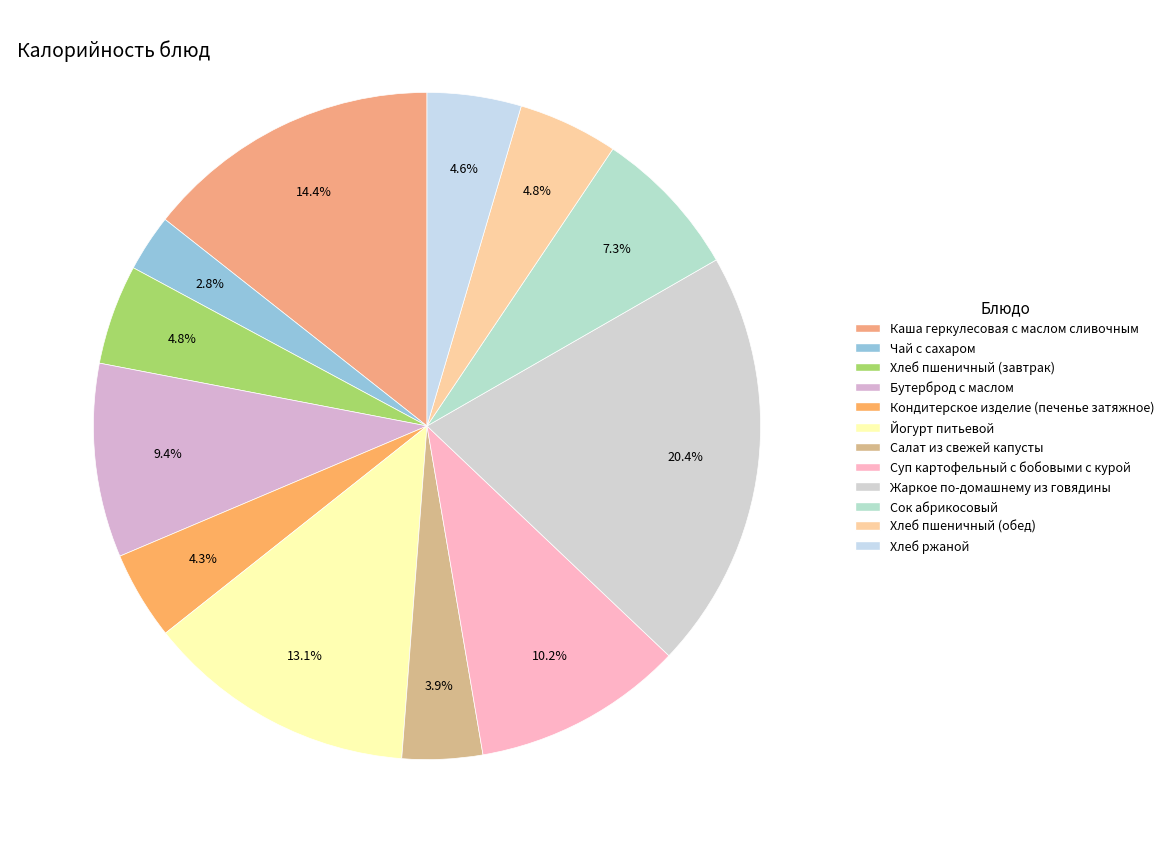

How many segments does this pie chart have?

12